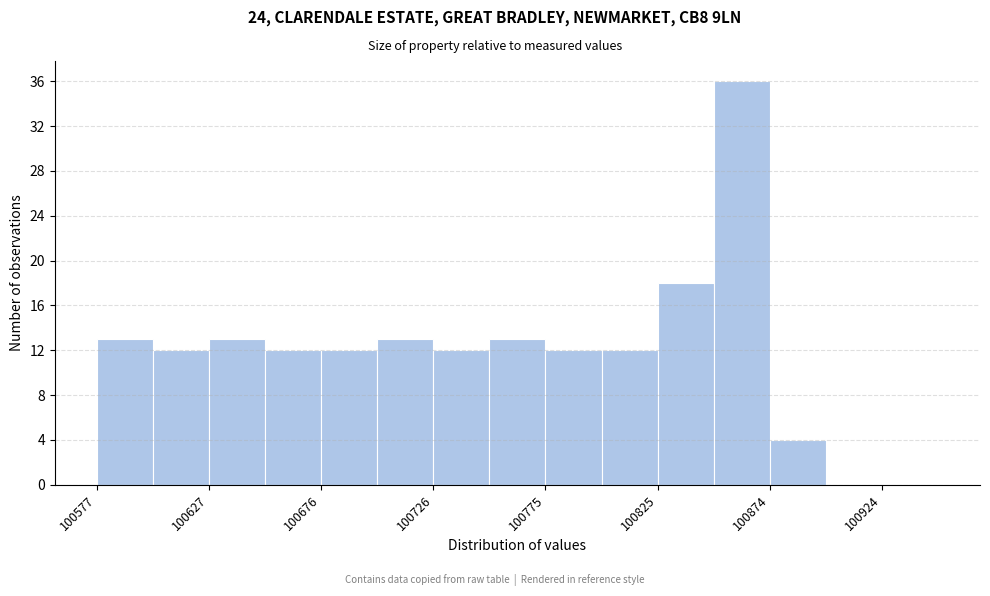

How tall is the bar that spans 100600 to 100625 on the x-axis? Neither the bar edges nor the heights are printed on the chart, so give them approximately, as read against the axes.

12